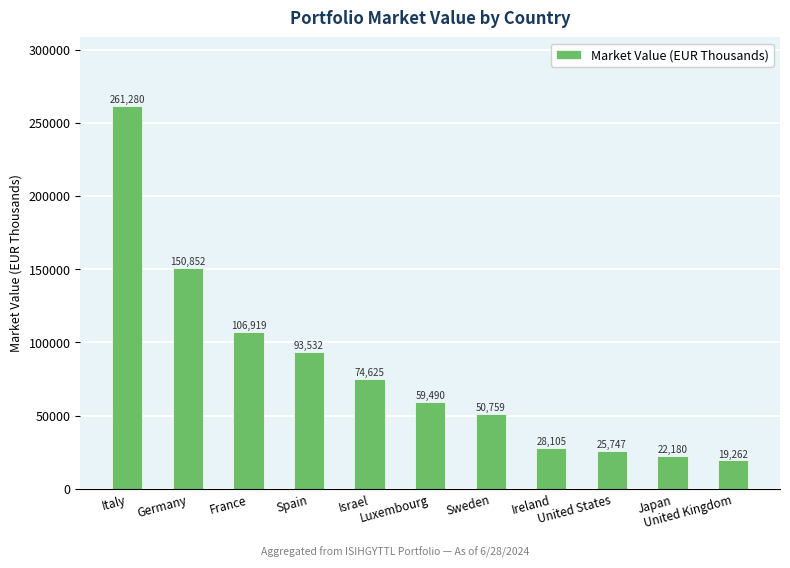

Reading left to right, what are all the values shown in this chart?

Italy=261280	Germany=150852	France=106919	Spain=93532	Israel=74625	Luxembourg=59490	Sweden=50759	Ireland=28105	United States=25747	Japan=22180	United Kingdom=19262